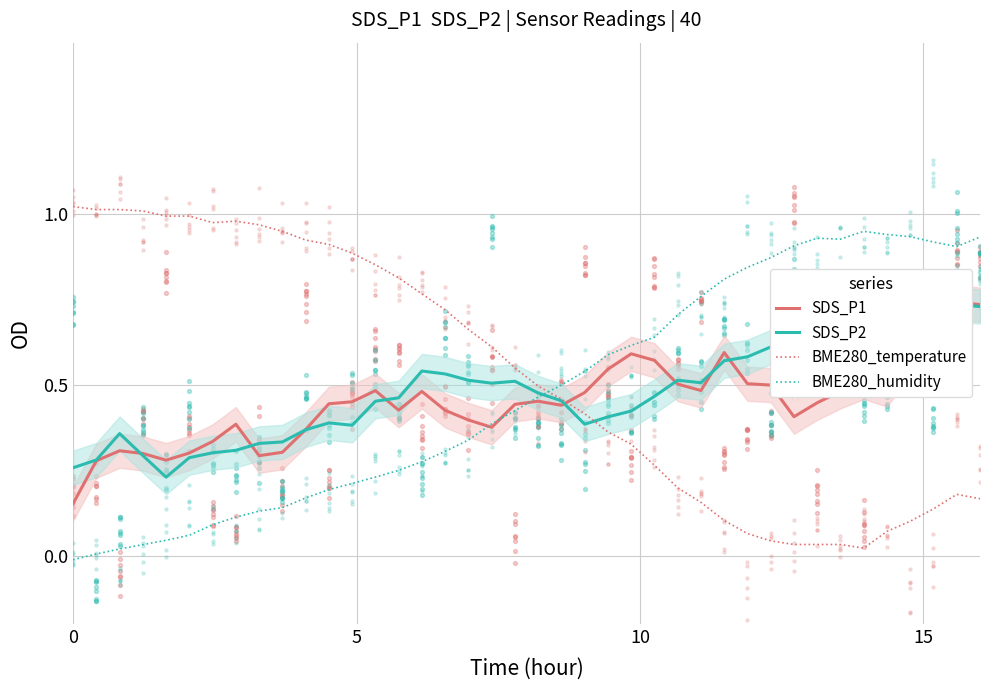

Which series contains the highest Y value?

BME280_temperature